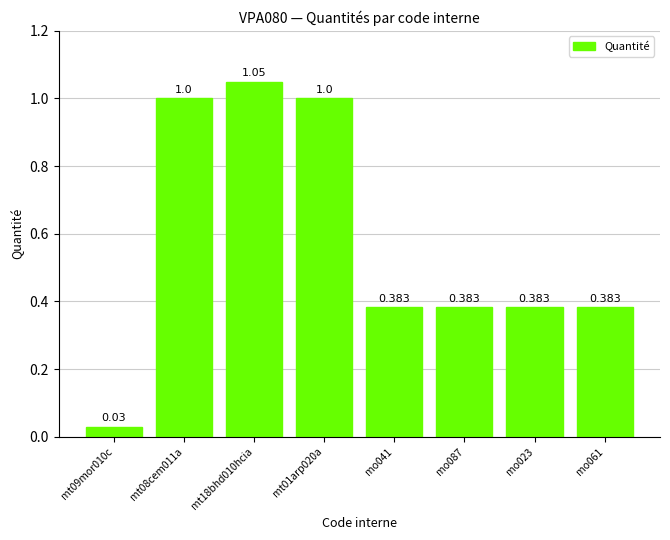

What is the difference between the values at mt01arp020a and mt18bhd010hcia?

0.1